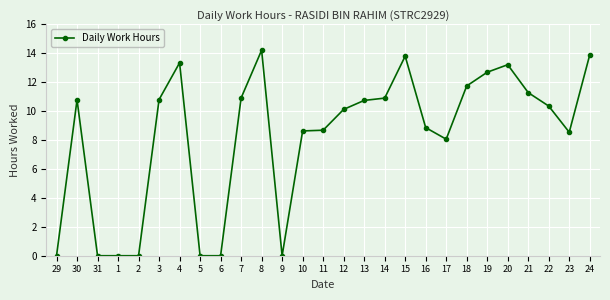

What is the difference between the values at 3 and 5?

10.8